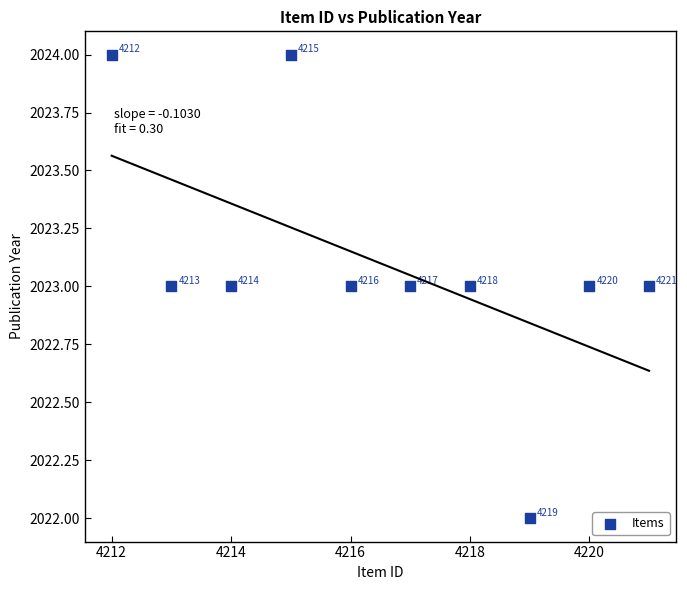

What is the average X value?

4216